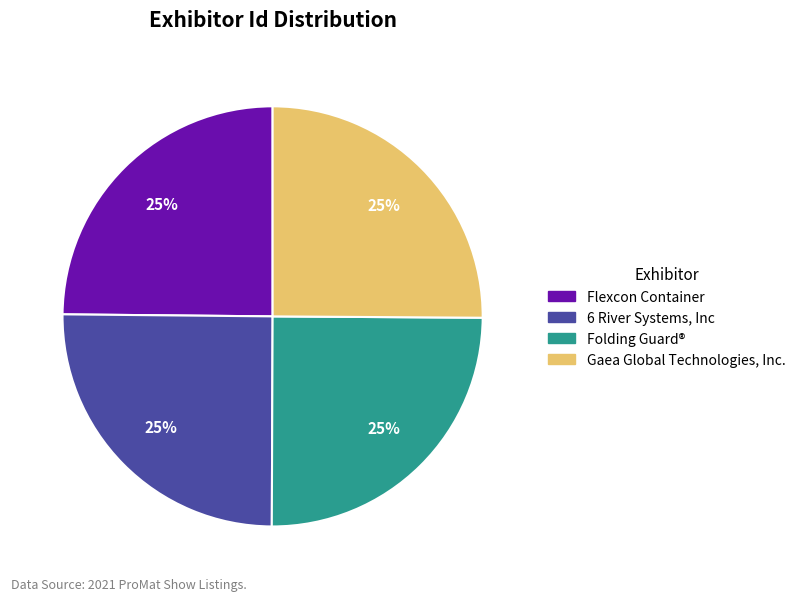

Approximately how many times larger is the value at Folding Guard® compared to 6 River Systems, Inc?

1.0